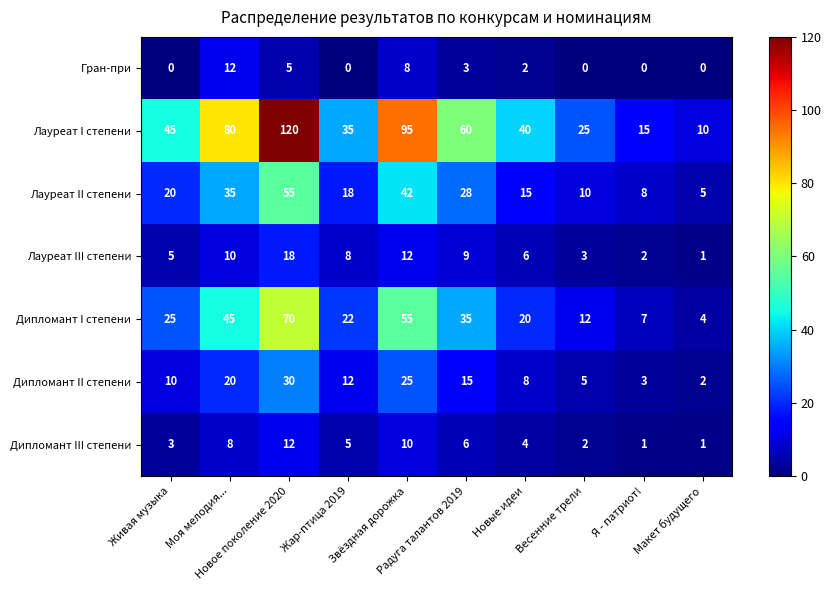

What is the spread (max minus min) of values at Живая музыка?

45